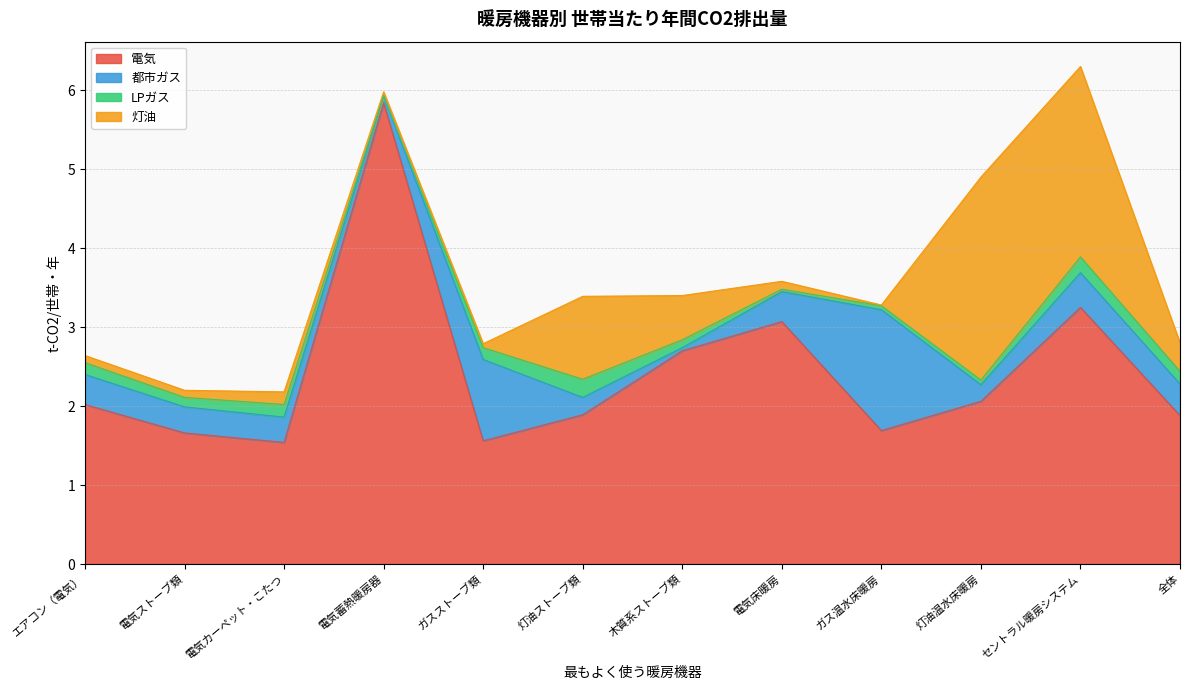

Rank the series at 電気カーペット・こたつ from lowest to highest value.

LPガス, 灯油, 都市ガス, 電気